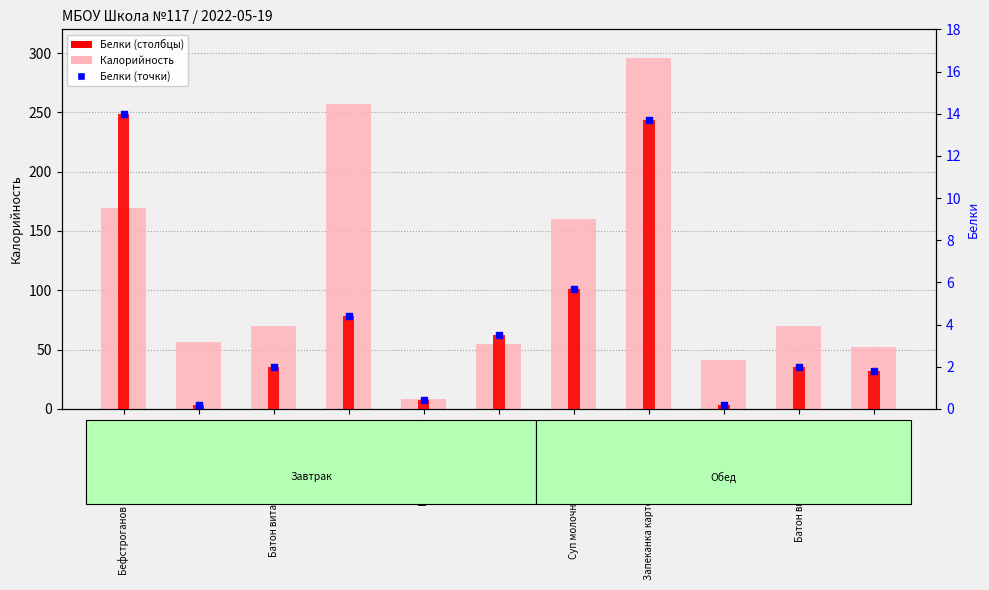

What is the total value across all series at Сыр порционно?

62.0